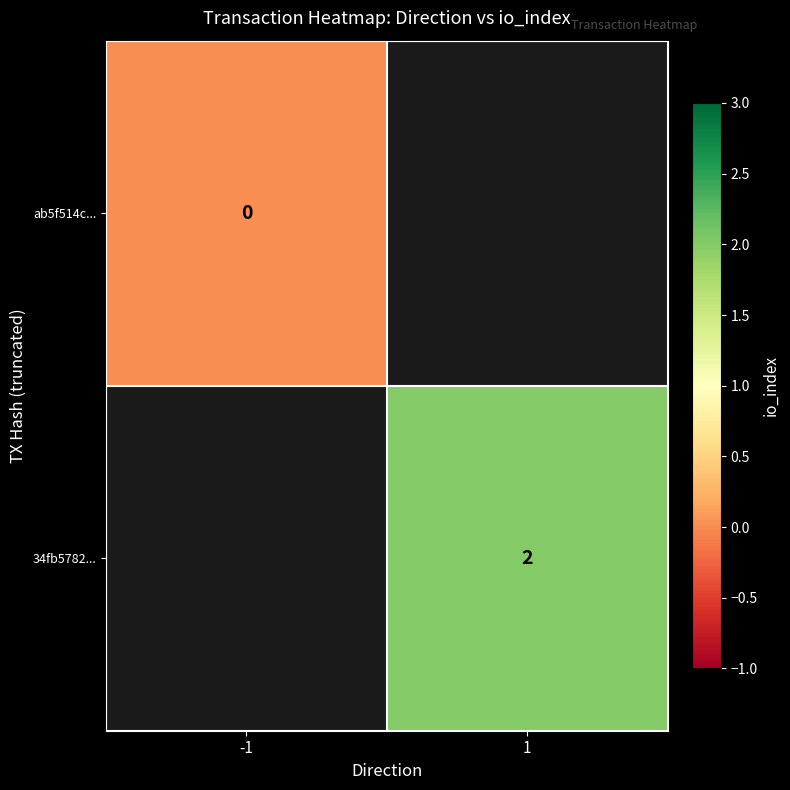

The 34fb5782... series shows 1 at 1. True or false?

False